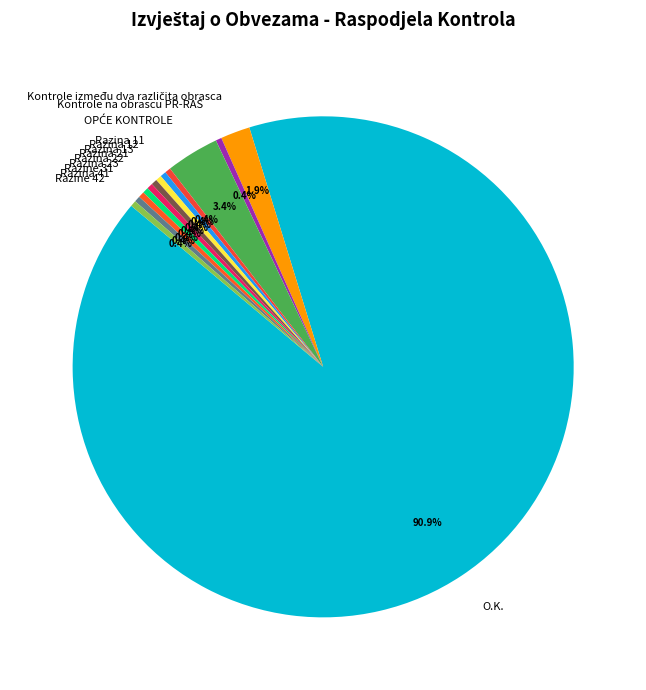

Which category has the biggest portion of the pie?

O.K.